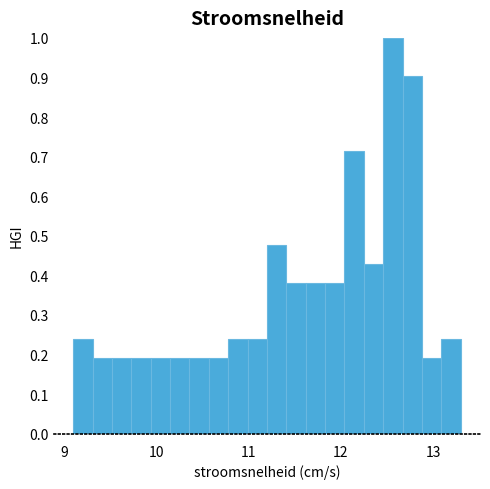

Around what value on the x-axis is the tallest bar? Give the approximate position of its centre, as read against the axis.

12.6